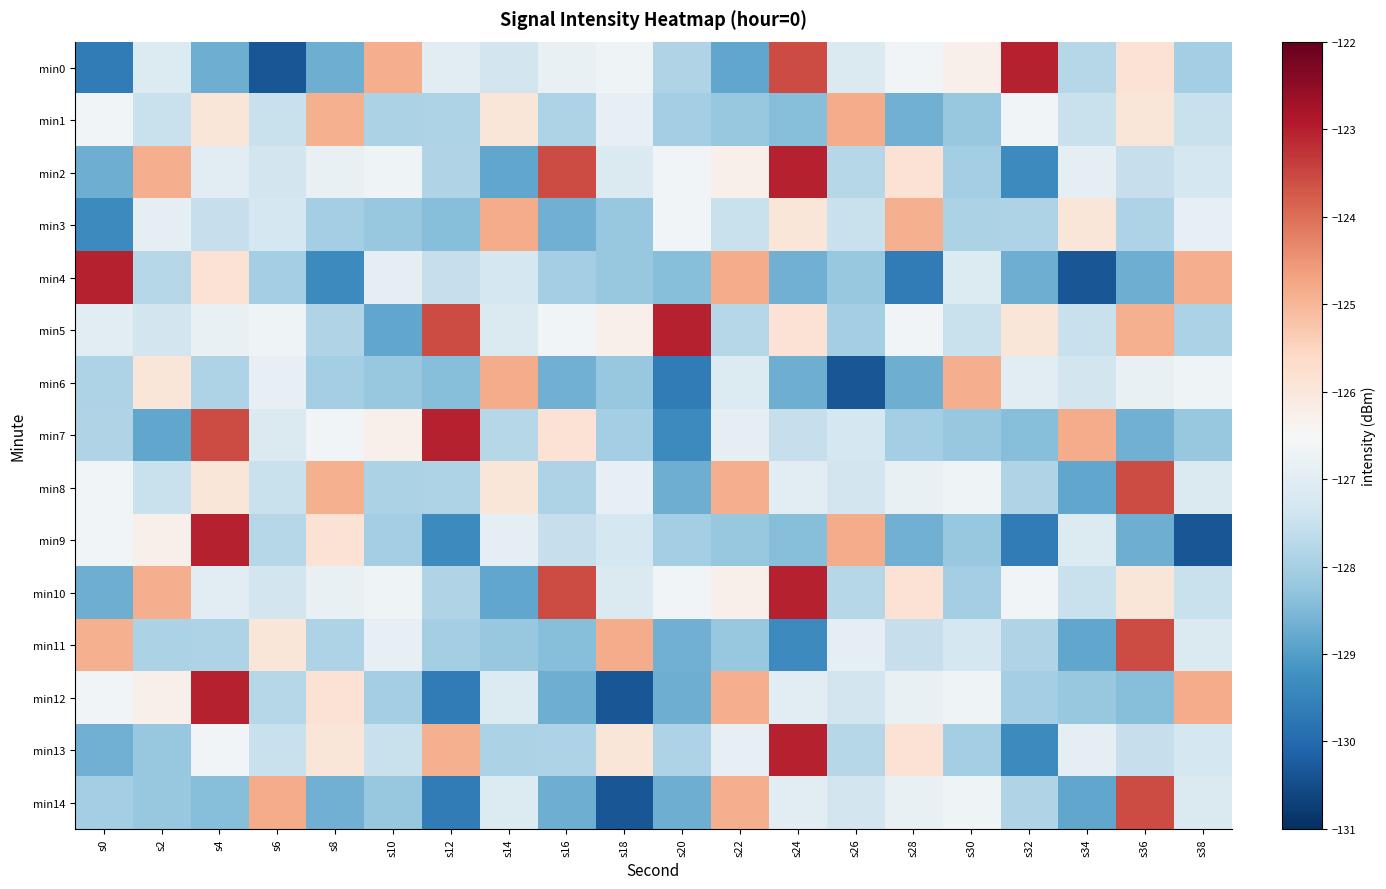

What is the total value across all series at s20?

-1916.9